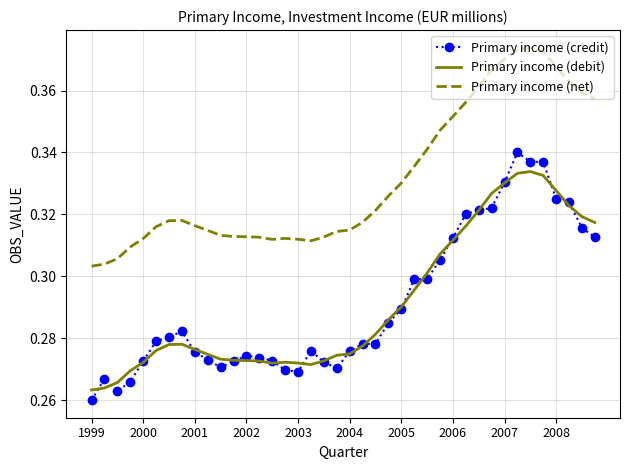

True or false: Primary income (credit) and Primary income (net) intersect in this chart.

False